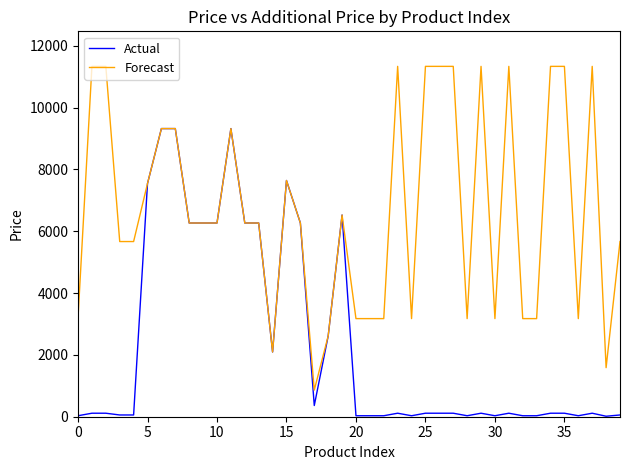

Does the chart have visible grid lines?

No